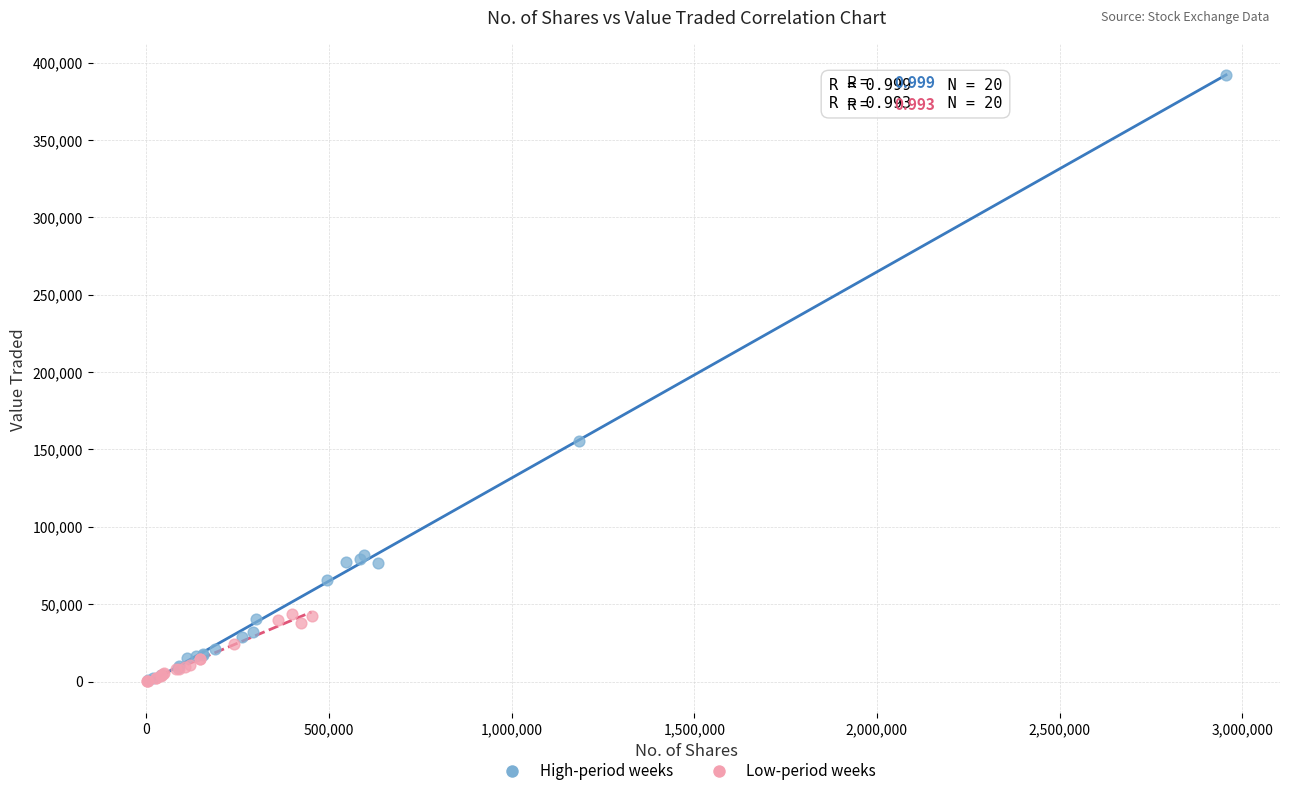

Which series contains the highest Y value?

High-period weeks